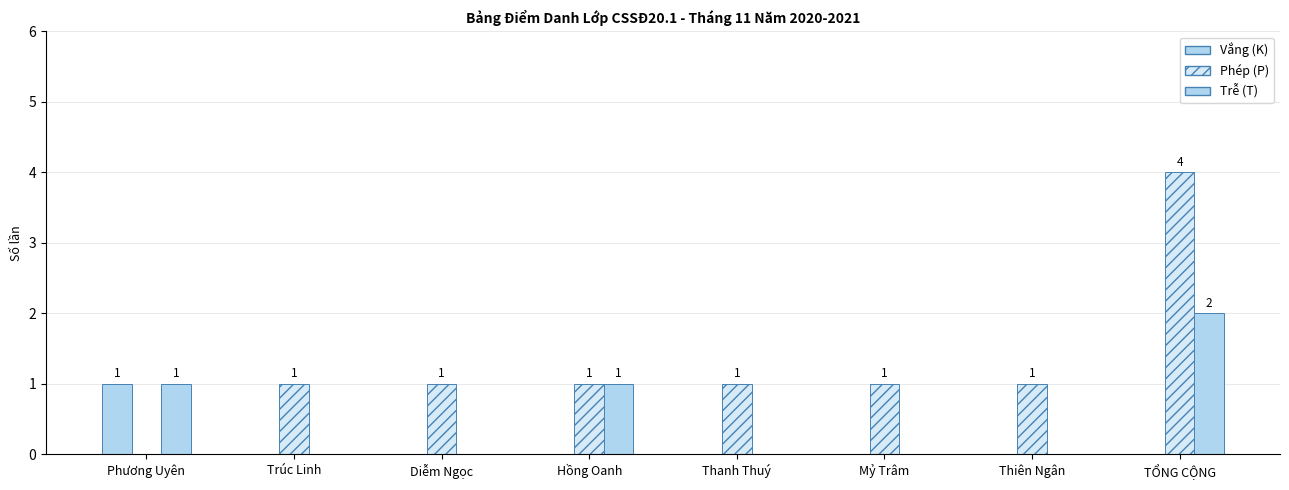

At which label does Phép (P) first exceed 1?

TỔNG CỘNG